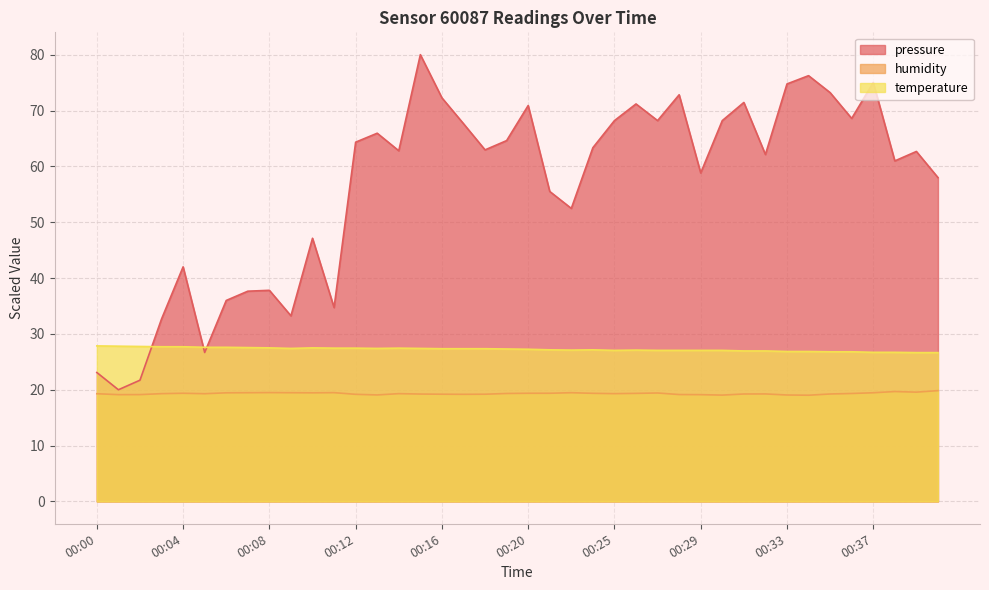

At which category is the sum across all series the highest?

00:15